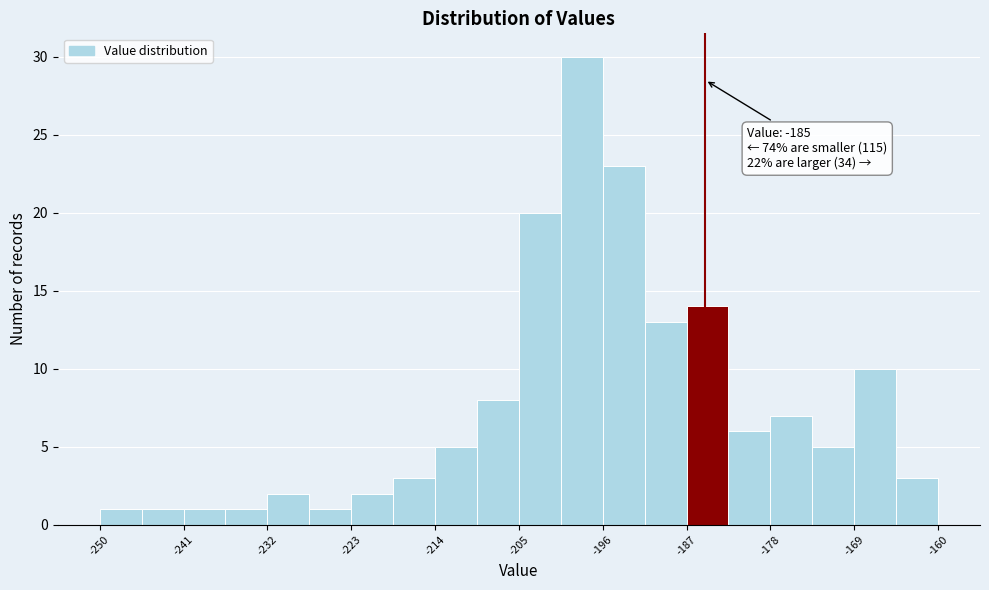

Over which range of the x-axis is the bar tallest?

-200.5 to -196.0